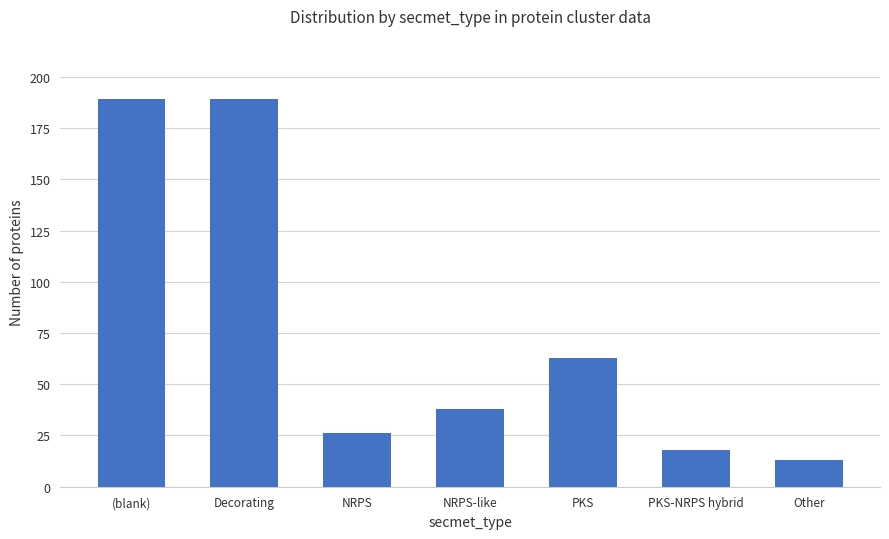

Reading right to left, transcribe all the data shown in this chart.

13	18	63	38	26	189	189